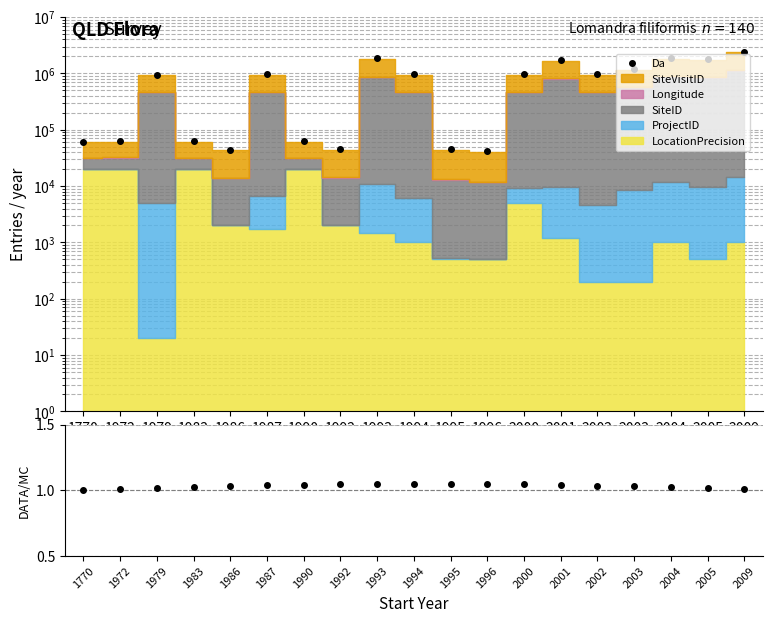

What is the change in value from 1987 to 1996?

-929315.9